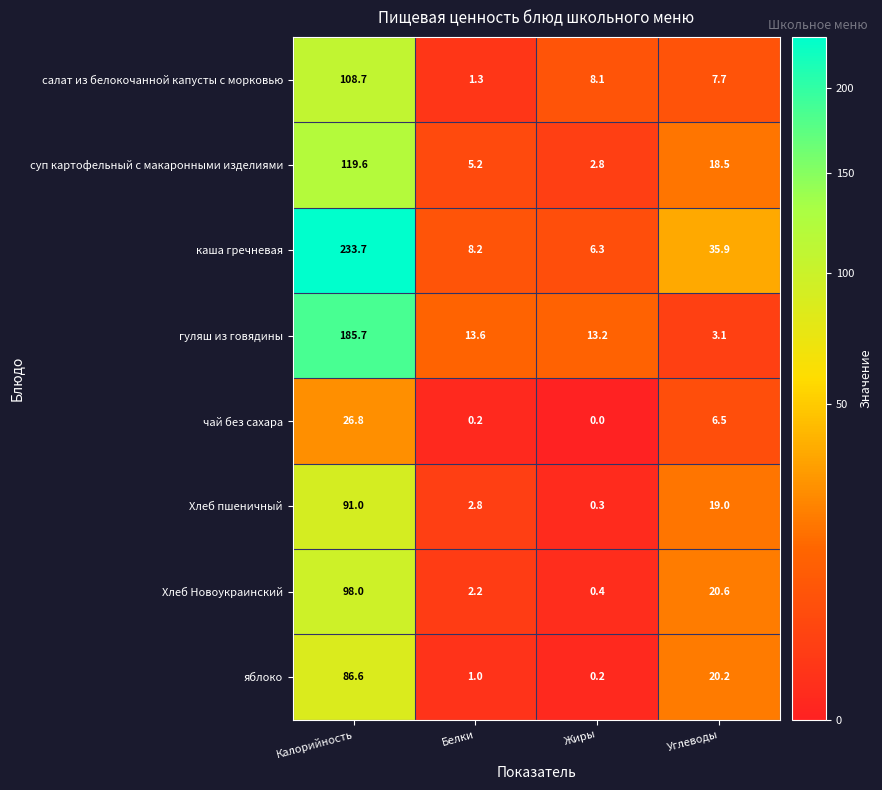

What is the maximum value shown in the chart?

233.7